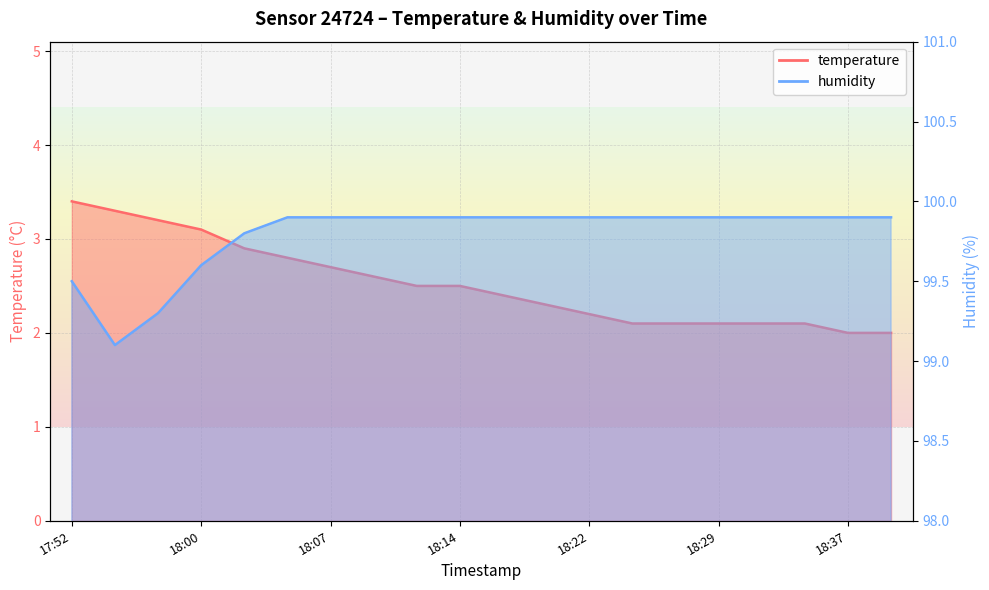

What position from the right is 18:19?

9